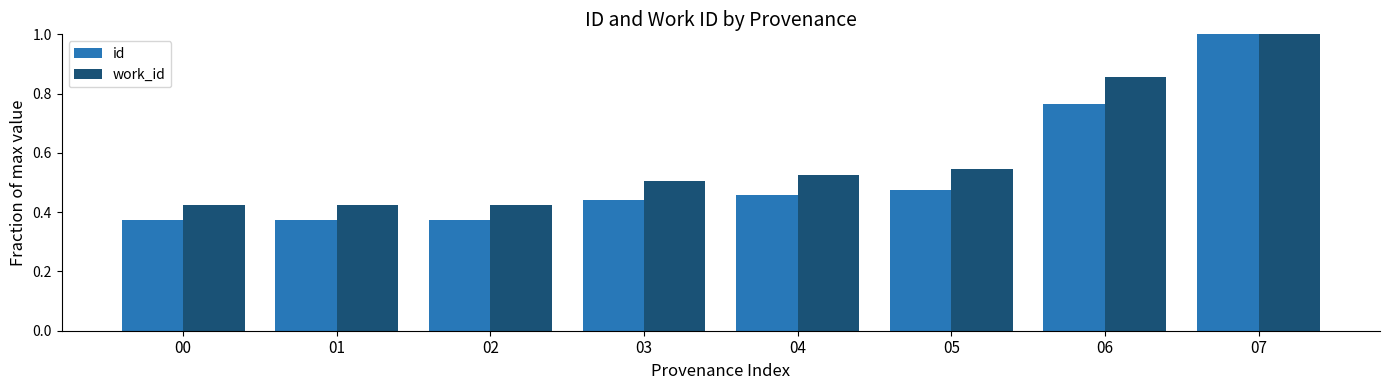

How many distinct data groups are displayed?

2